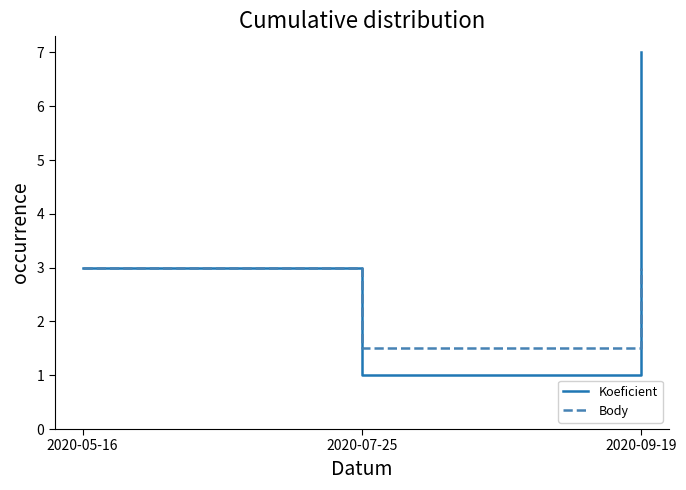

What position from the left is 2020-05-16?

1